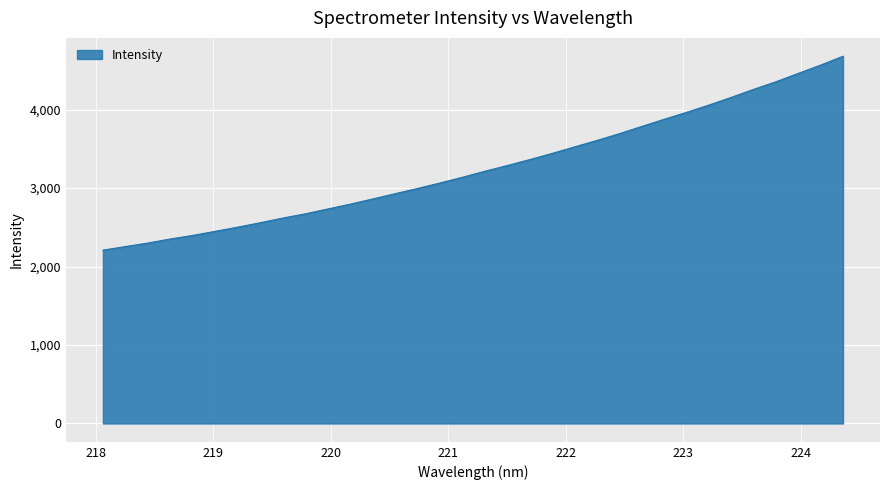

What is the maximum value shown in the chart?

4679.7